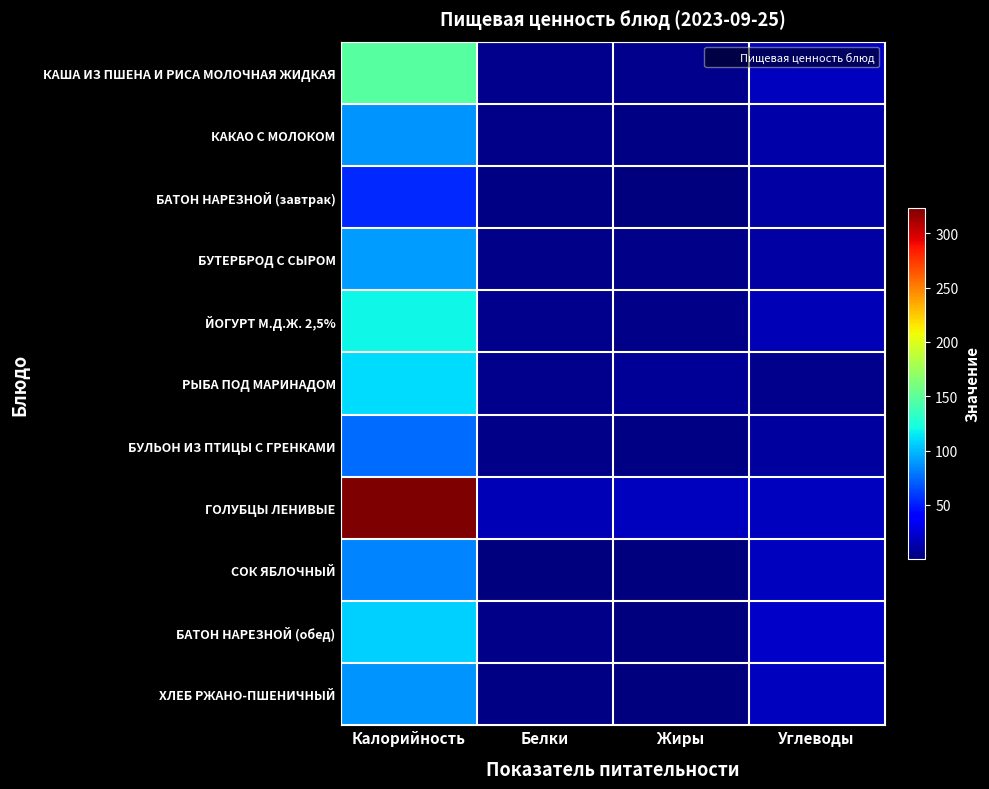

Reading left to right, transcribe all the data shown in this chart.

КАША ИЗ ПШЕНА И РИСА МОЛОЧНАЯ ЖИДКАЯ: Калорийность=146.7	Белки=4.5	Жиры=5.2	Углеводы=19.1
КАКАО С МОЛОКОМ: Калорийность=88.0	Белки=3.7	Жиры=2.5	Углеводы=12.4
БАТОН НАРЕЗНОЙ (завтрак): Калорийность=53.6	Белки=1.5	Жиры=0.5	Углеводы=10.6
БУТЕРБРОД С СЫРОМ: Калорийность=89.9	Белки=3.9	Жиры=3.5	Углеводы=10.6
ЙОГУРТ М.Д.Ж. 2,5%: Калорийность=120.0	Белки=4.2	Жиры=3.8	Углеводы=16.5
РЫБА ПОД МАРИНАДОМ: Калорийность=110.4	Белки=4.3	Жиры=7.2	Углеводы=4.8
БУЛЬОН ИЗ ПТИЦЫ С ГРЕНКАМИ: Калорийность=74.9	Белки=3.9	Жиры=2.3	Углеводы=9.3
ГОЛУБЦЫ ЛЕНИВЫЕ: Калорийность=323.4	Белки=16.2	Жиры=18.7	Углеводы=19.1
СОК ЯБЛОЧНЫЙ: Калорийность=82.8	Белки=0.9	Жиры=0.2	Углеводы=18.2
БАТОН НАРЕЗНОЙ (обед): Калорийность=107.2	Белки=3.0	Жиры=1.1	Углеводы=21.2
ХЛЕБ РЖАНО-ПШЕНИЧНЫЙ: Калорийность=88.4	Белки=2.6	Жиры=0.4	Углеводы=18.5